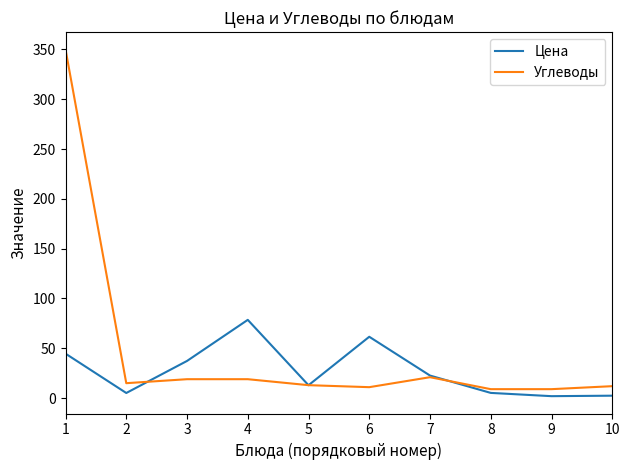

What is the difference between the maximum and minimum values in the Цена series?

76.6